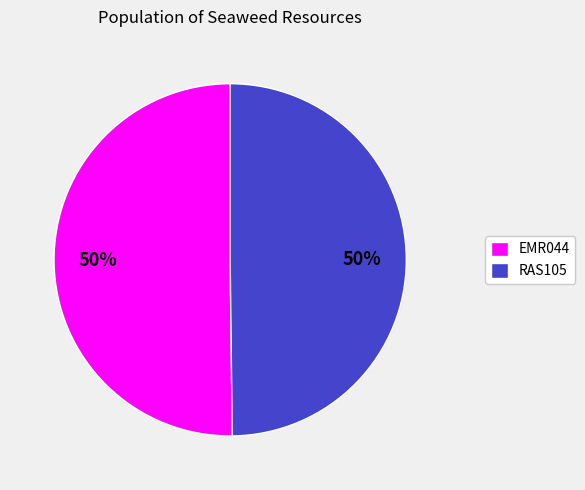

Approximately how many times larger is the value at EMR044 compared to RAS105?

1.0